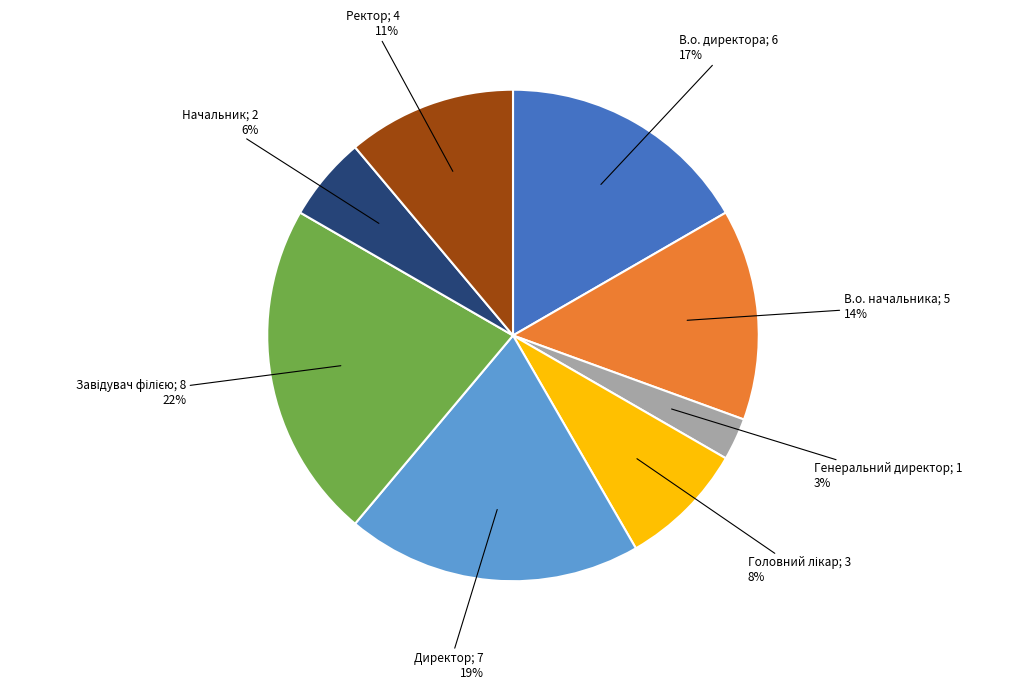

To the nearest percent, what is the difference between the largest and smallest slice percentages?

19%